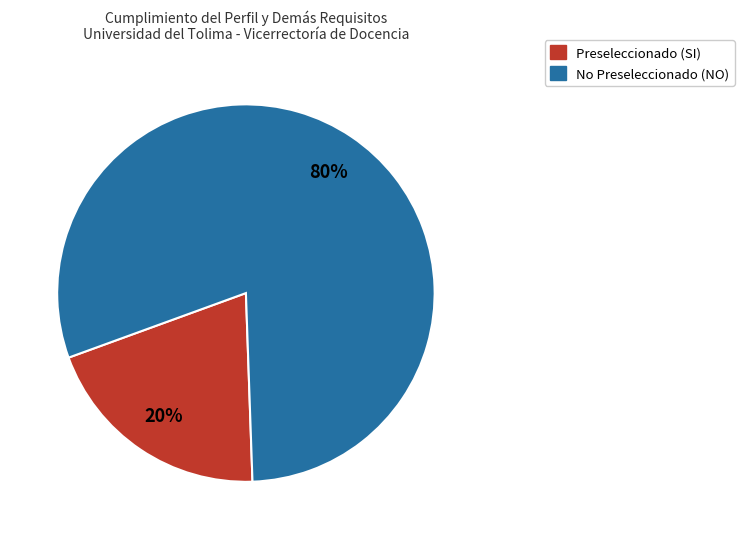

Does any single category account for the majority?

Yes